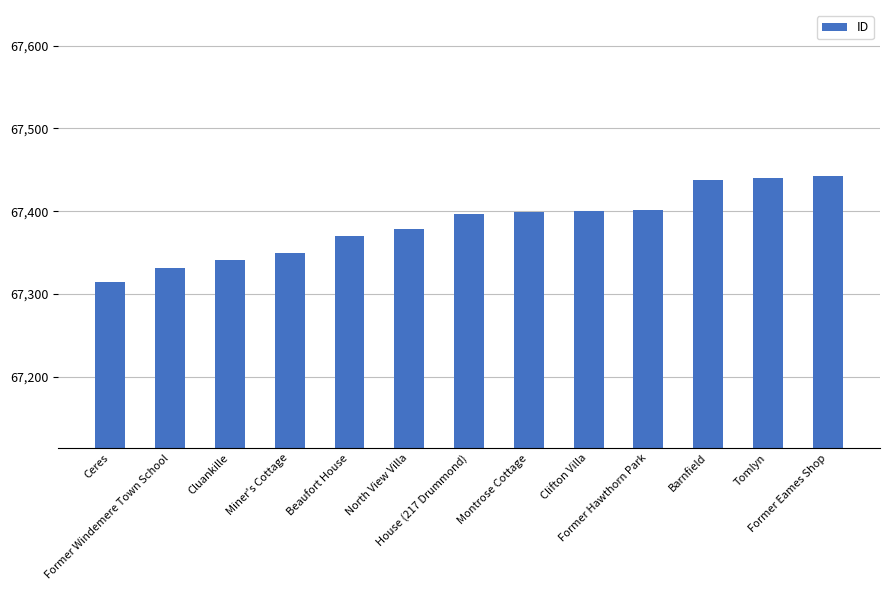

Between Barnfield and Clifton Villa, which is larger?

Barnfield